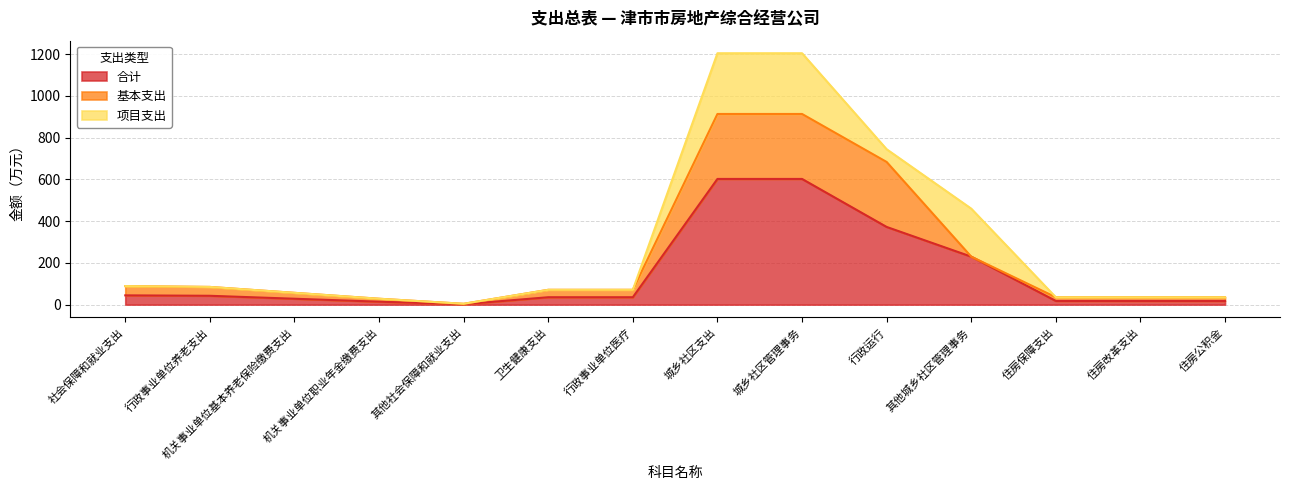

Which series has the largest total across all categories?

合计